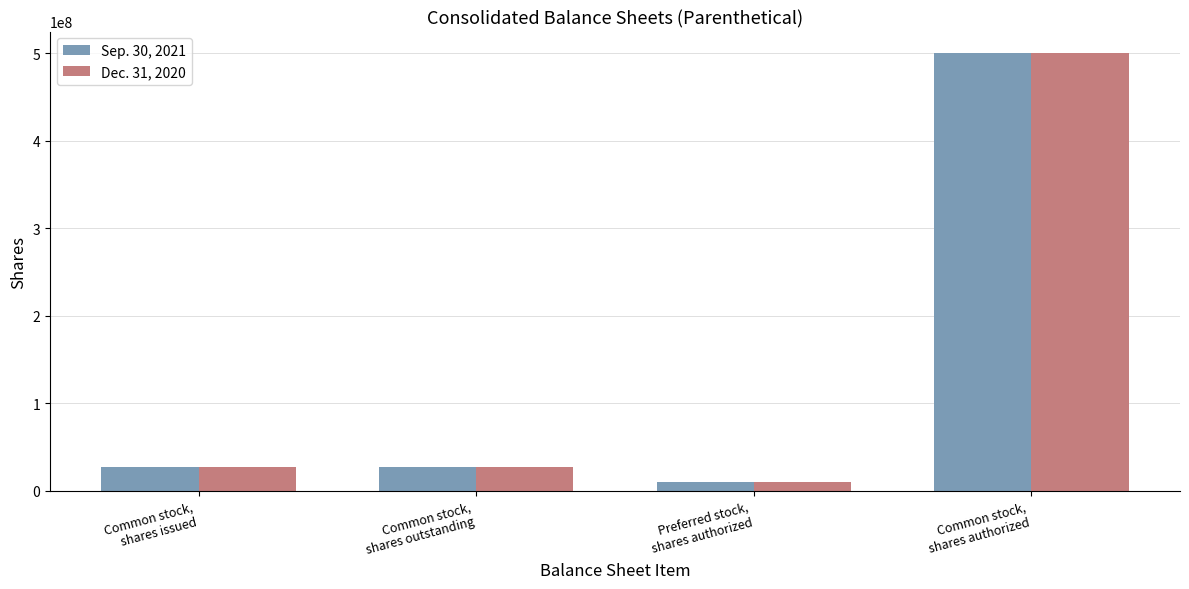

What is the average value of the Dec. 31, 2020 series?

141178000